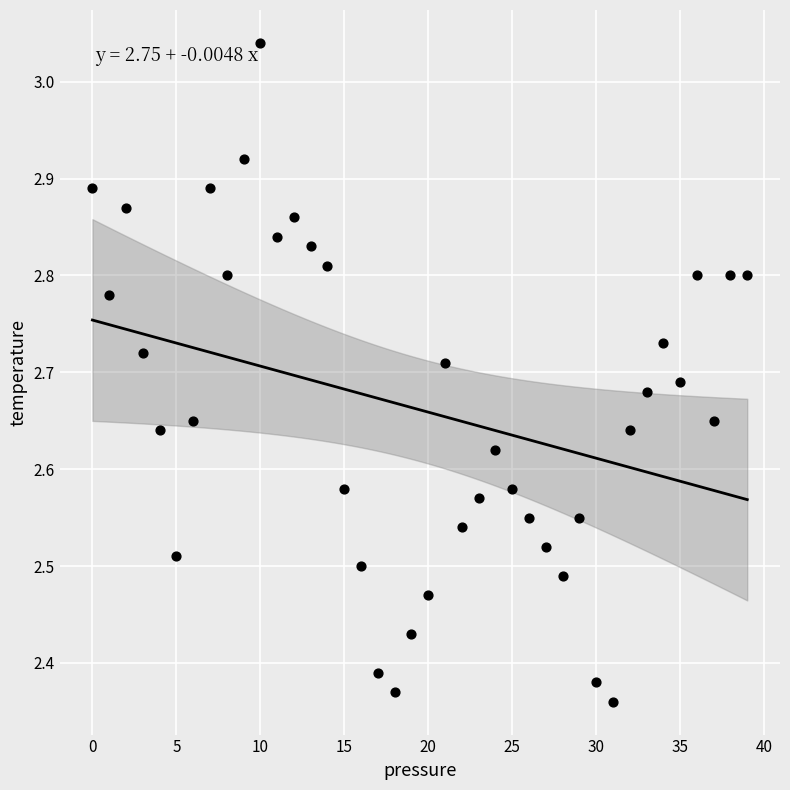

What is the range of Y values (max minus min)?

0.7